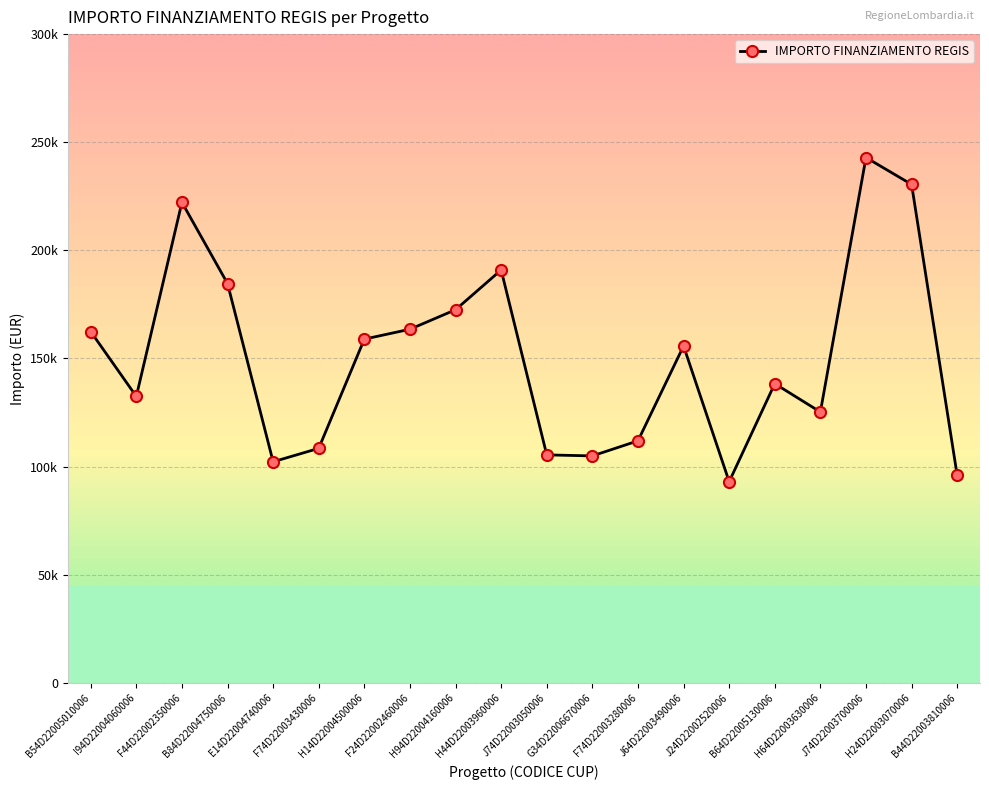

How many lines are shown in the chart?

1